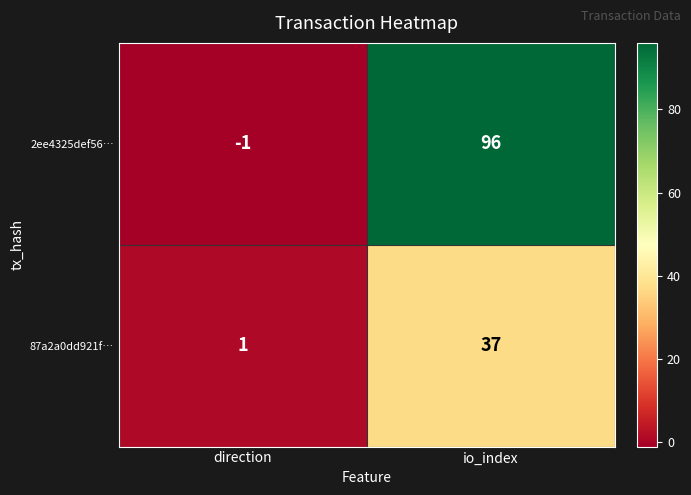

Which label corresponds to the largest value in the chart?

io_index